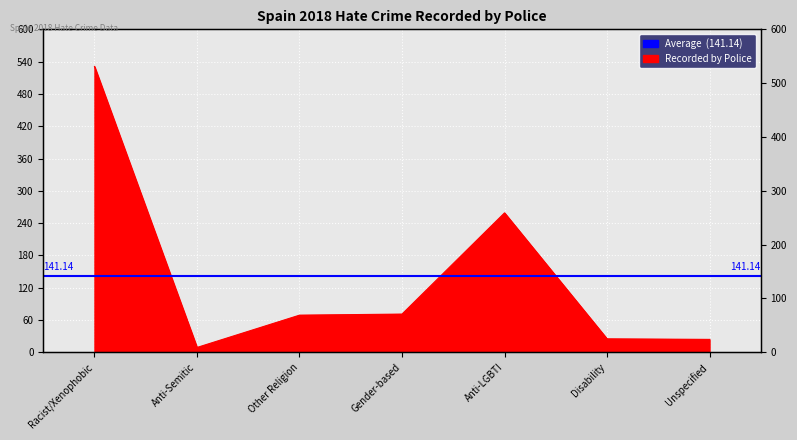

The chart shows a value of 826 at Racist/Xenophobic. True or false?

False